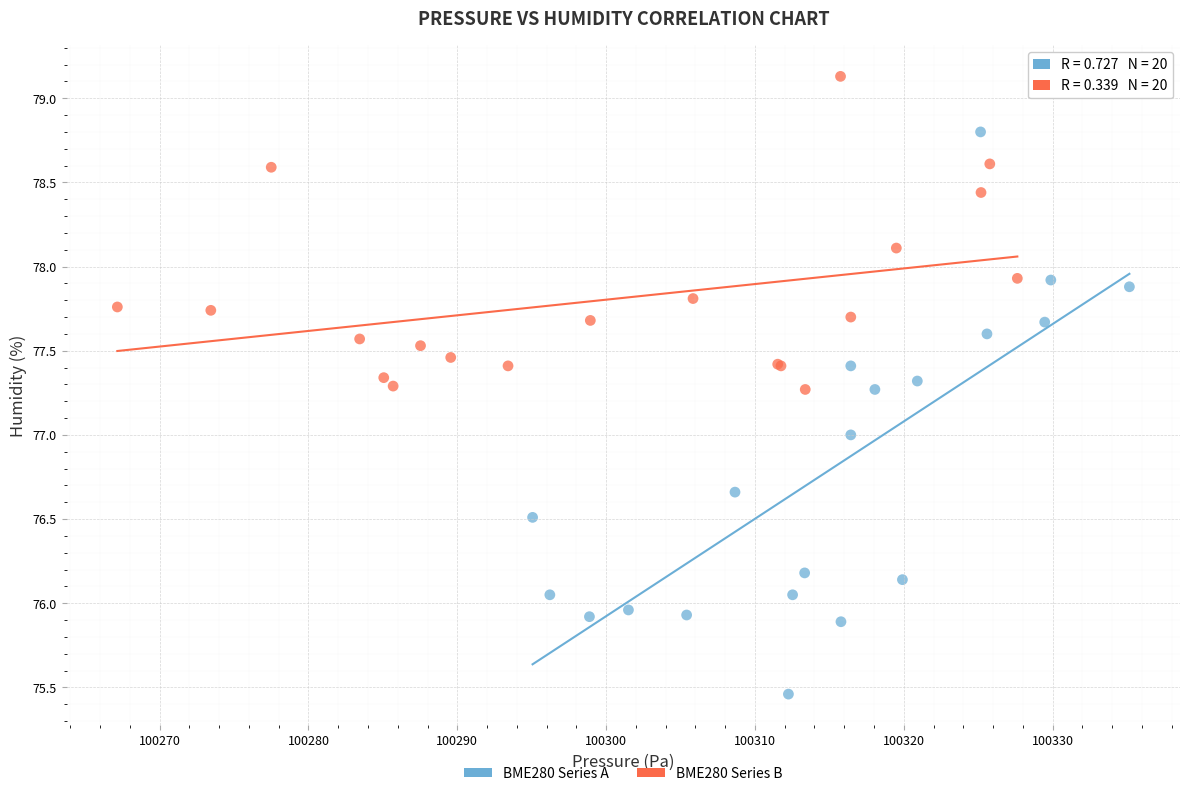

What are all the series names shown in the legend?

BME280 Series A, BME280 Series B